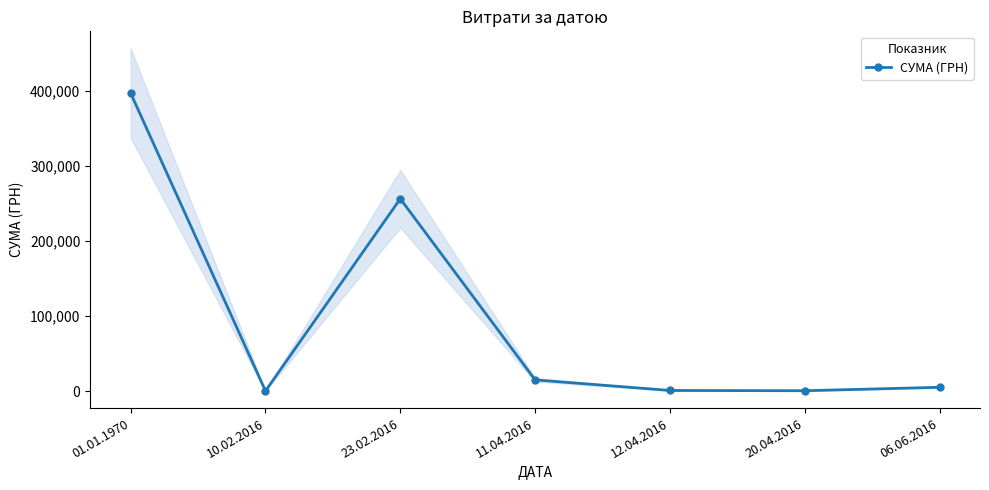

Reading left to right, list all the values displayed in this chart.

01.01.1970=397037.2	10.02.2016=179.1	23.02.2016=256270.7	11.04.2016=14917.6	12.04.2016=831.6	20.04.2016=450.0	06.06.2016=5050.0